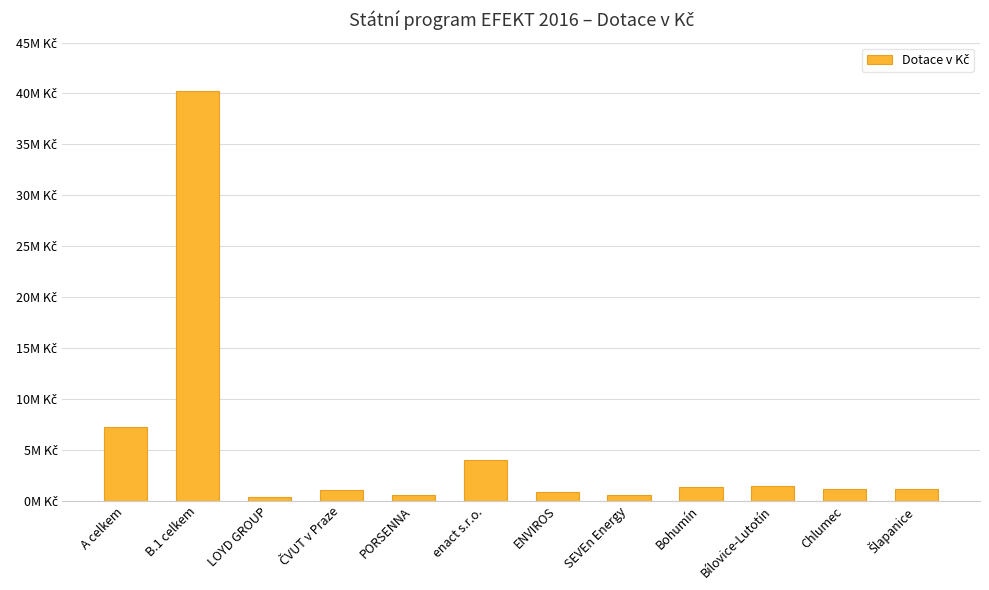

Reading right to left, what are all the values shown in this chart?

Šlapanice=1111428	Chlumec=1106161	Bílovice-Lutotín=1472267	Bohumín=1283329	SEVEn Energy=576000	ENVIROS=840000	enact s.r.o.=3990000	PORSENNA=497250	ČVUT v Praze=995000	LOYD GROUP=328000	B.1 celkem=40255766	A celkem=7226250